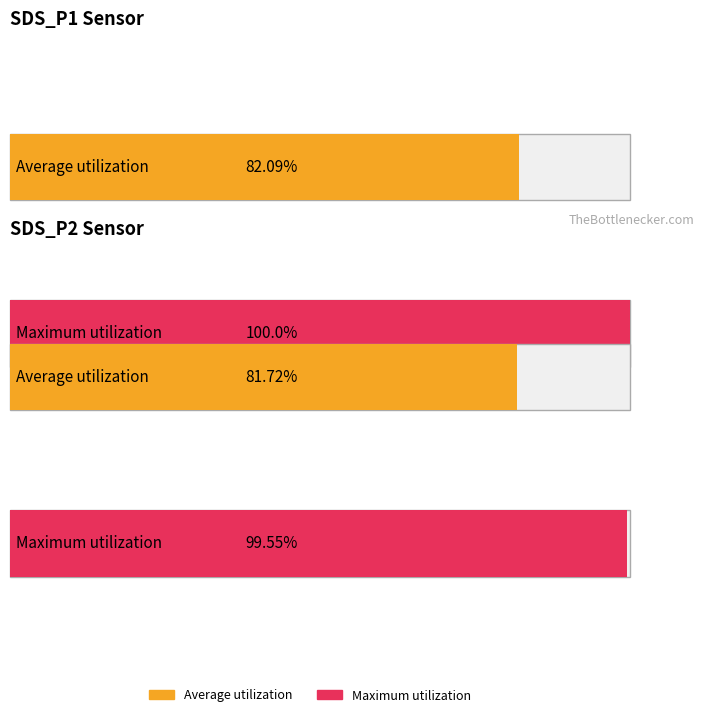

Which series changed the most between SDS_P1 and SDS_P2?

Maximum utilization